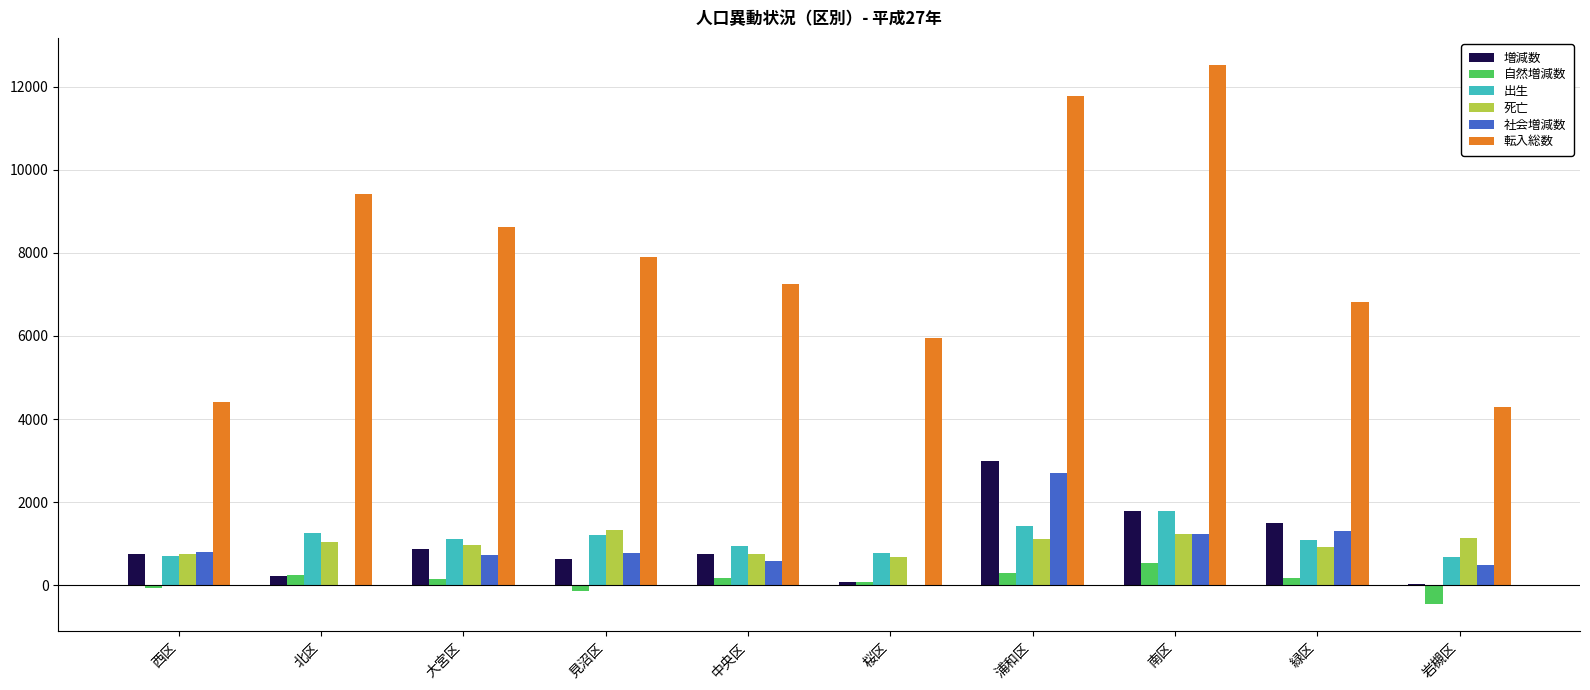

Where does the 増減数 series first go above 755?

大宮区